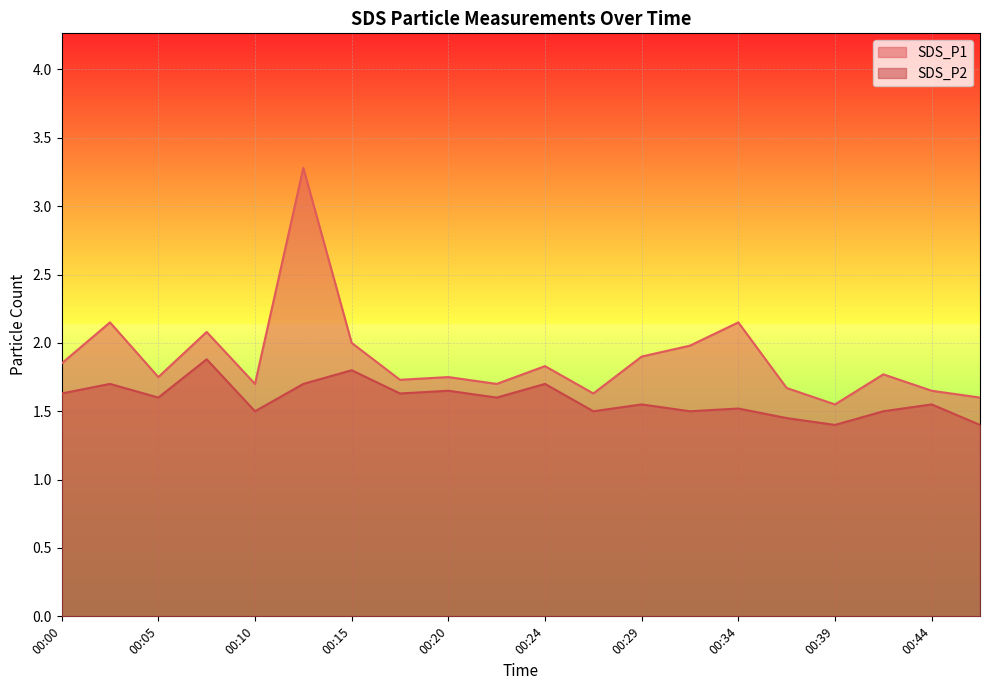

Which series has the largest total across all categories?

SDS_P1